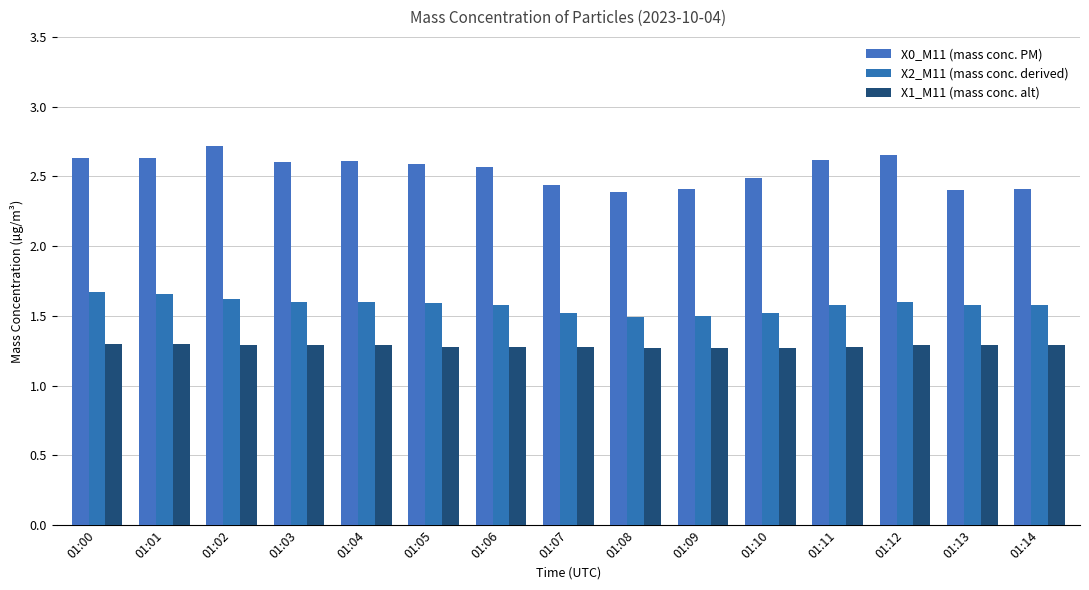

What is the value of the X2_M11 (mass conc. derived) bar at the 8th from the left?

1.5